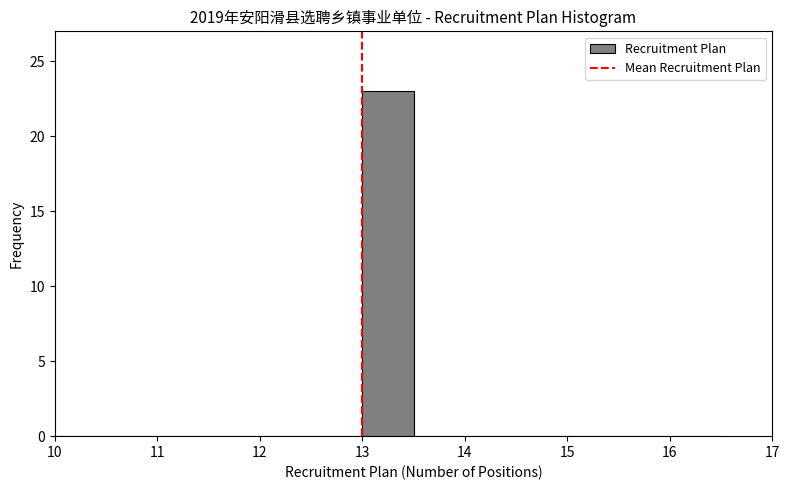

Over which range of the x-axis is the bar tallest?

13.0 to 13.5